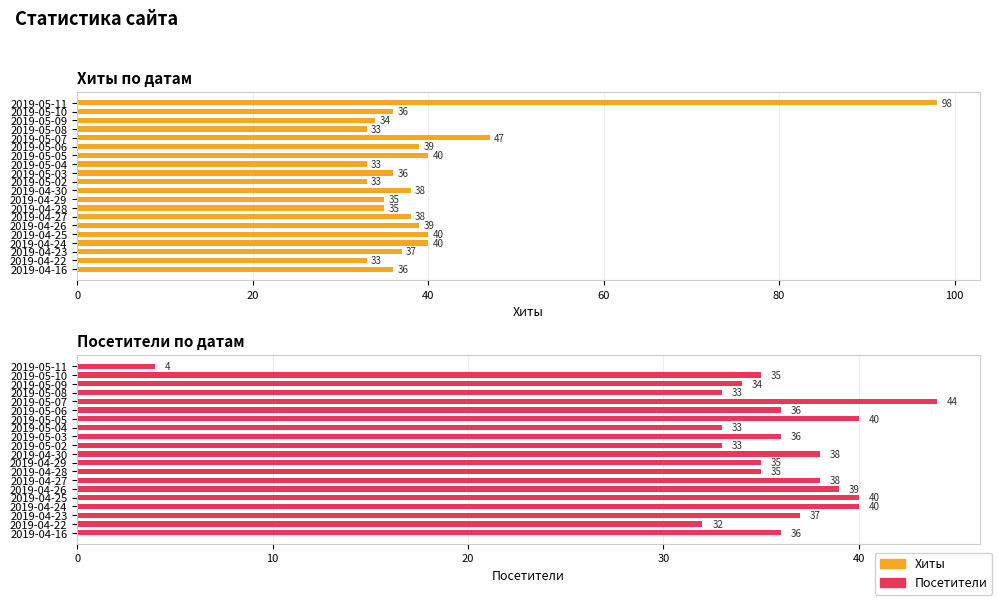

True or false: Хиты has a value of 39 at 2019-04-26.

True